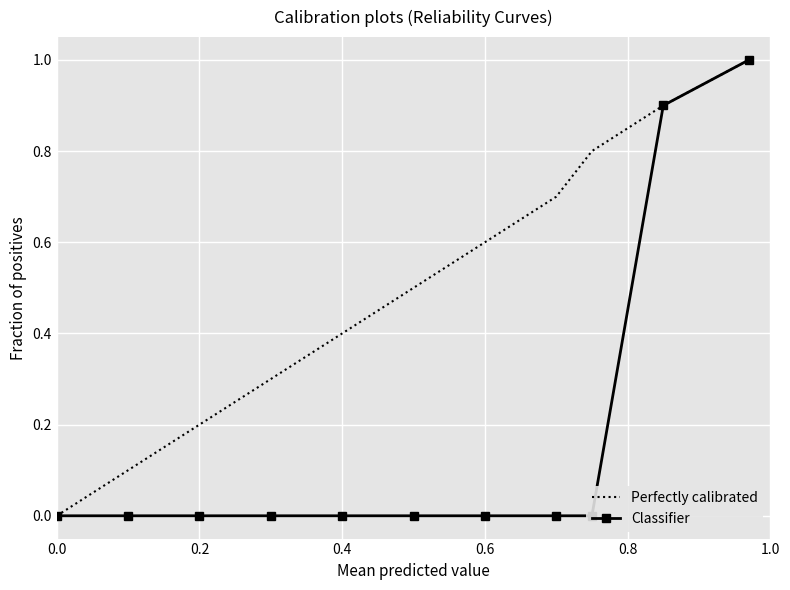

The Perfectly calibrated series shows 0.3 at 0.6. True or false?

False